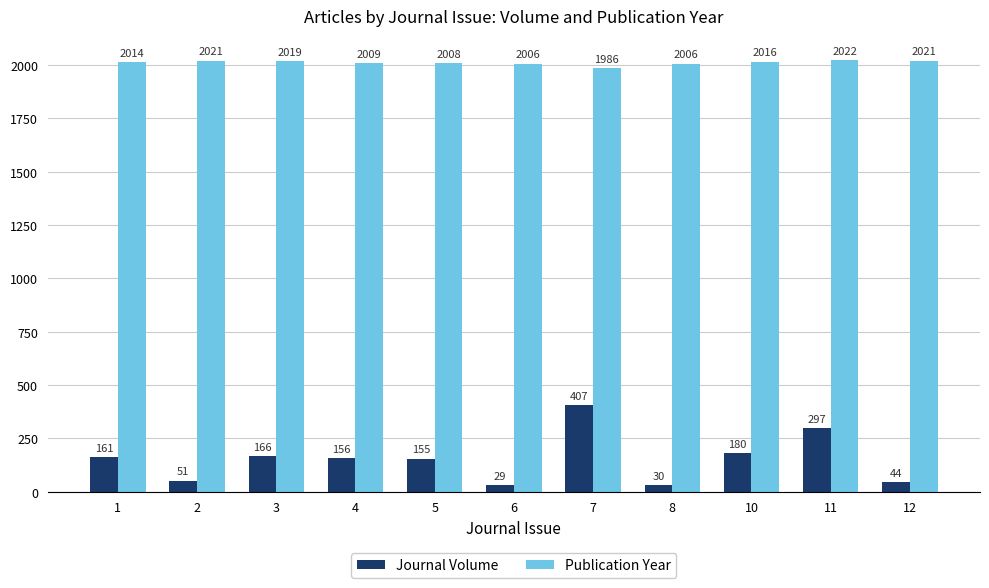

The Journal Volume series shows 297 at 11. True or false?

True